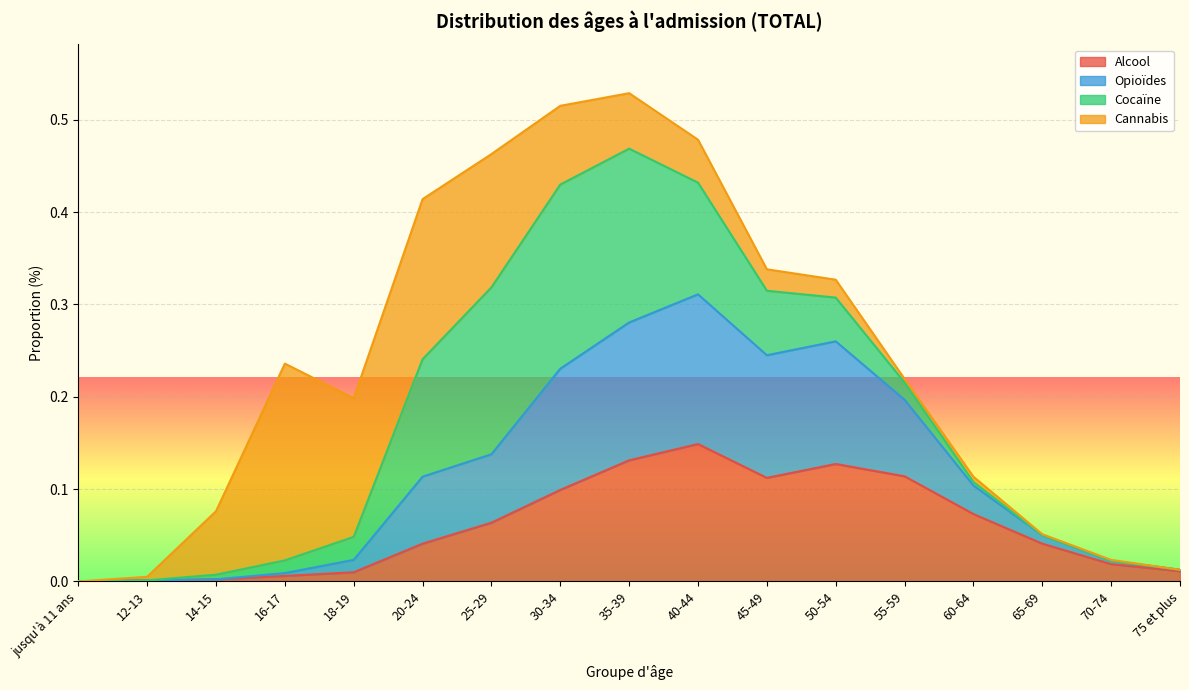

What is the maximum value for Alcool?

0.1